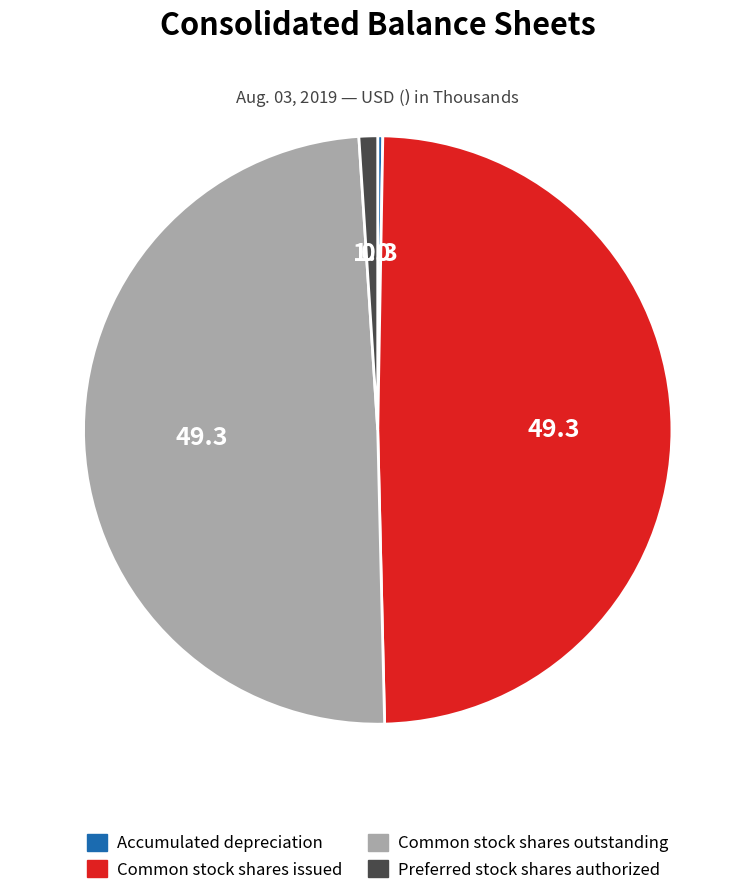

Is there a majority slice in this chart?

No